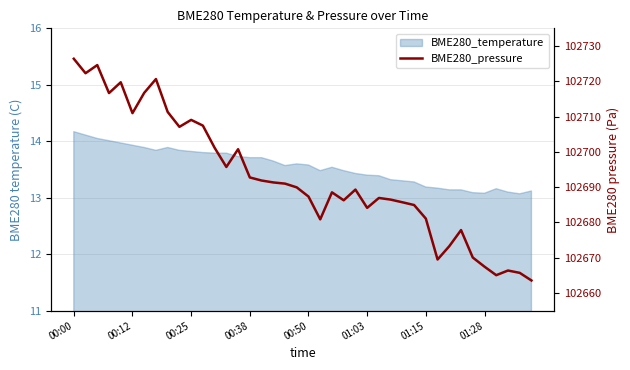

How many interior local peaks (higher than both neighbors) does the data have?

10